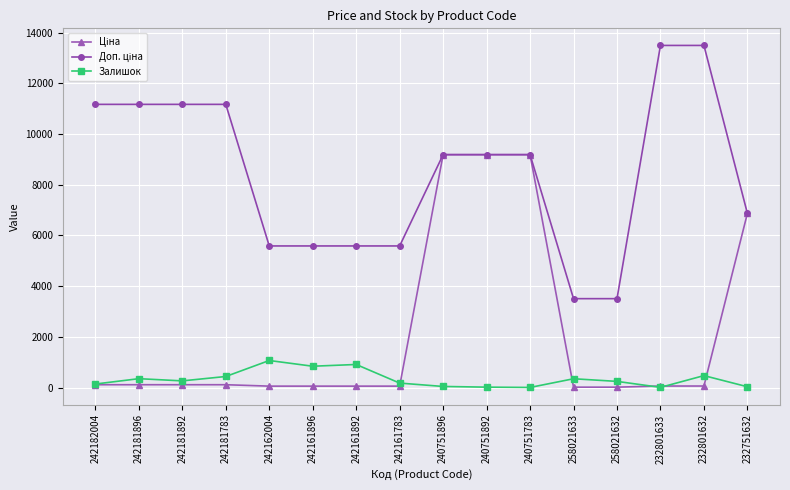

What is the highest value of the Залишок series?

1067.0